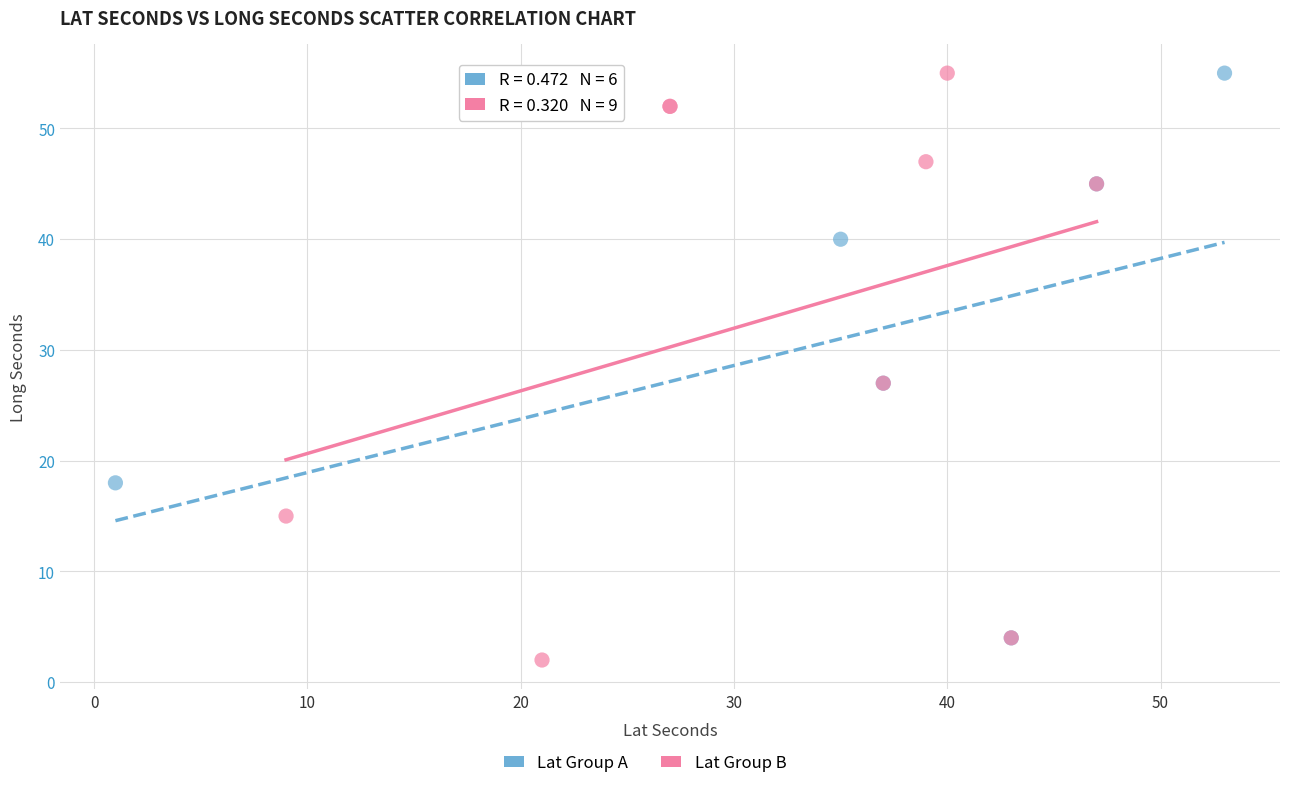

Which series has the widest spread of Y values?

Lat Group B